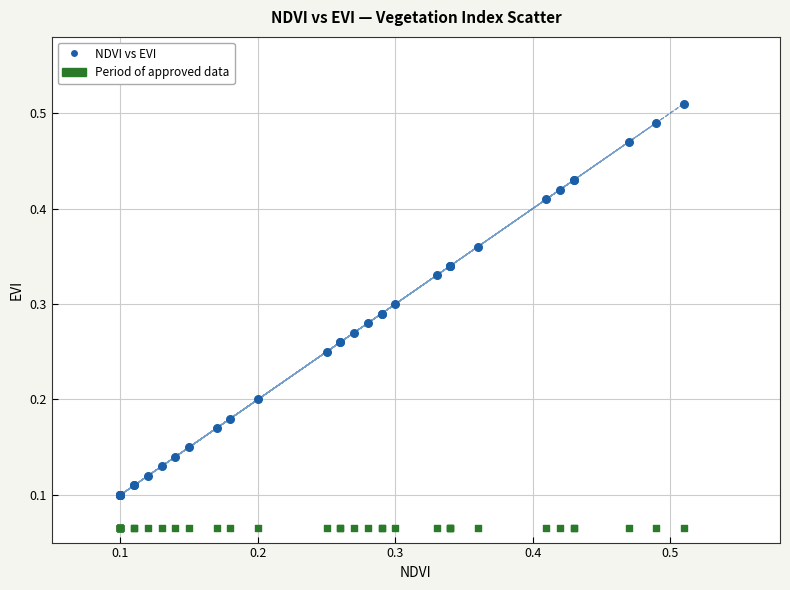

Which series reaches the maximum Y coordinate?

NDVI vs EVI